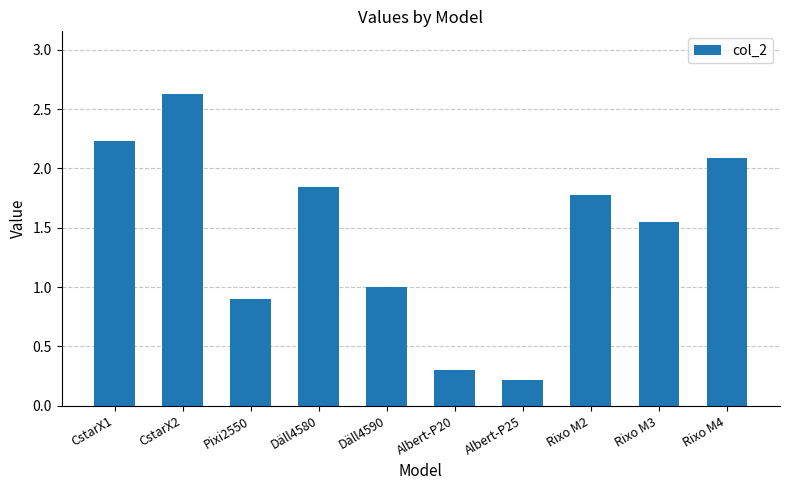

What is the smallest value displayed?

0.2